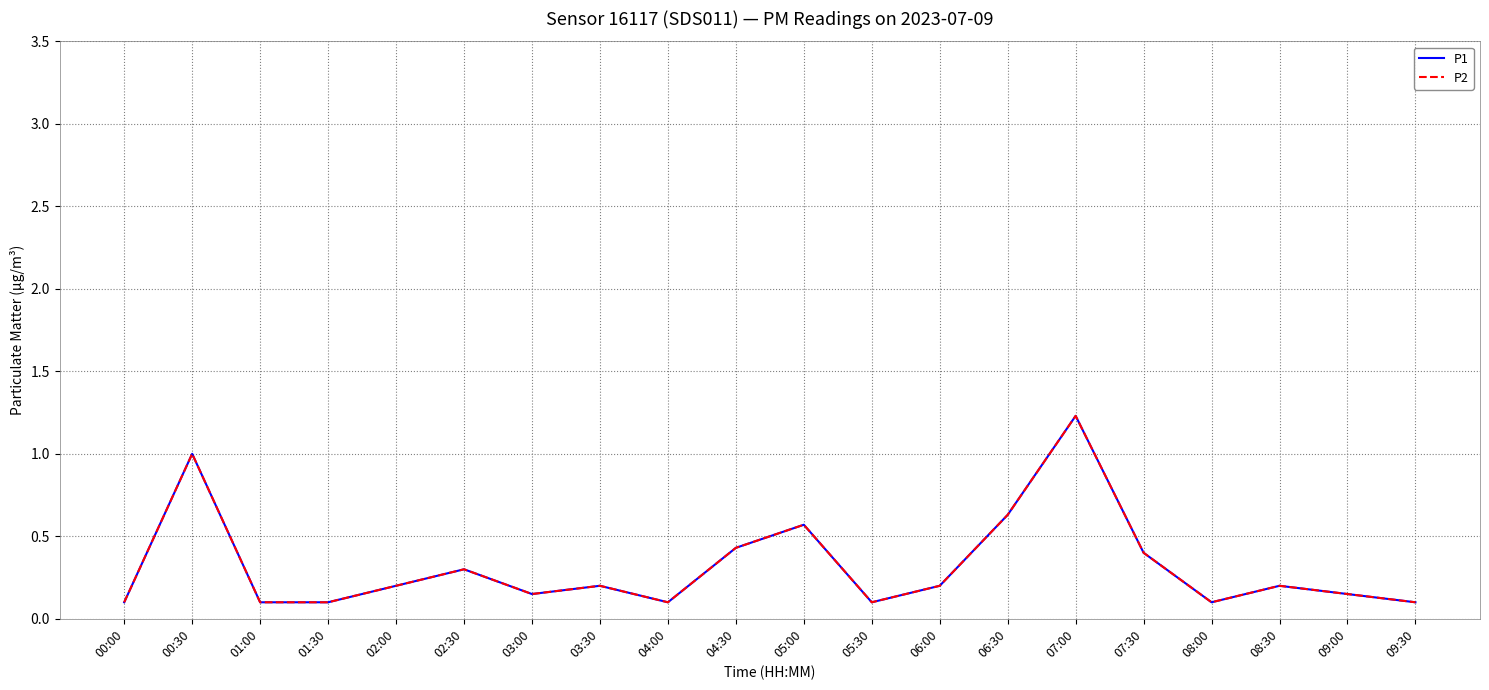

What are all the series names shown in the legend?

P1, P2